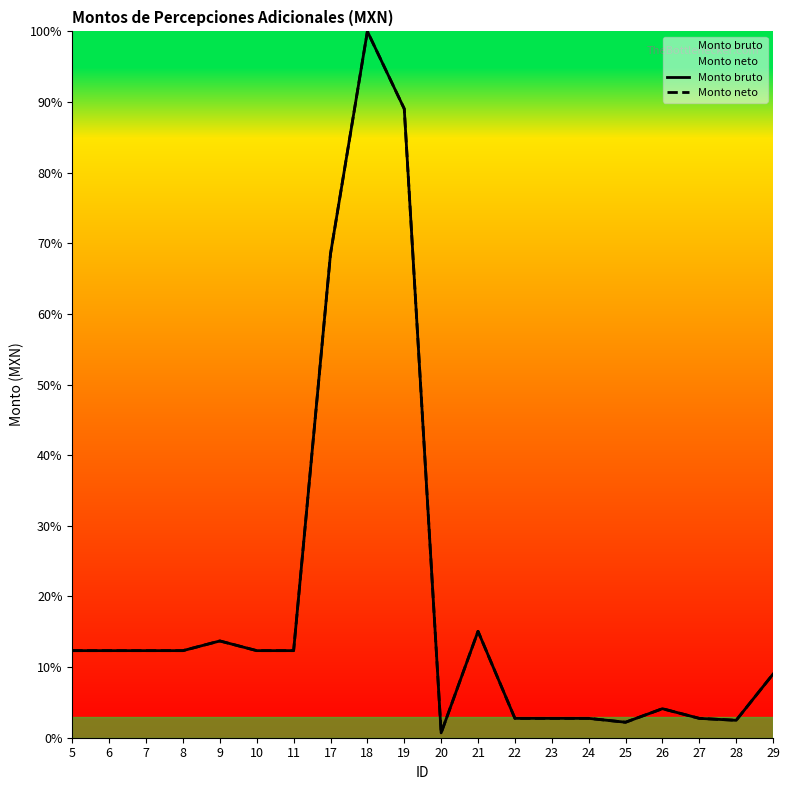

Which series changed the most between 6 and 28?

Monto bruto